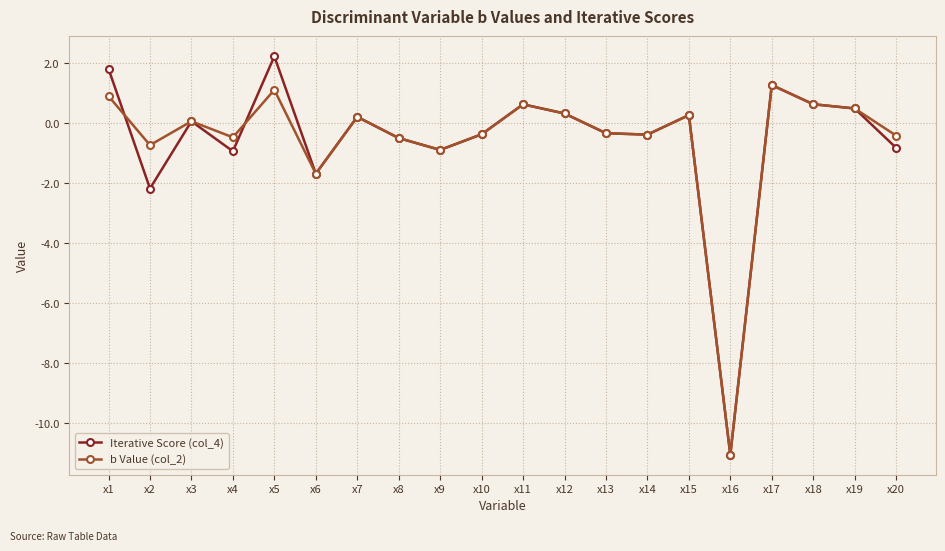

Where is the first local maximum for Iterative Score (col_4)?

x3